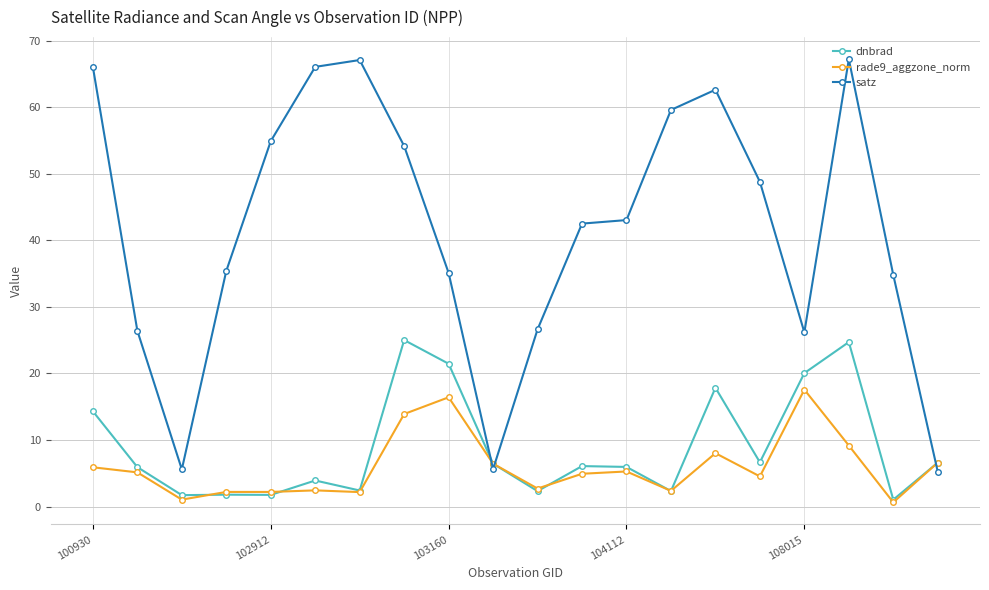

List the series in order of their peak value, highest first.

satz, dnbrad, rade9_aggzone_norm